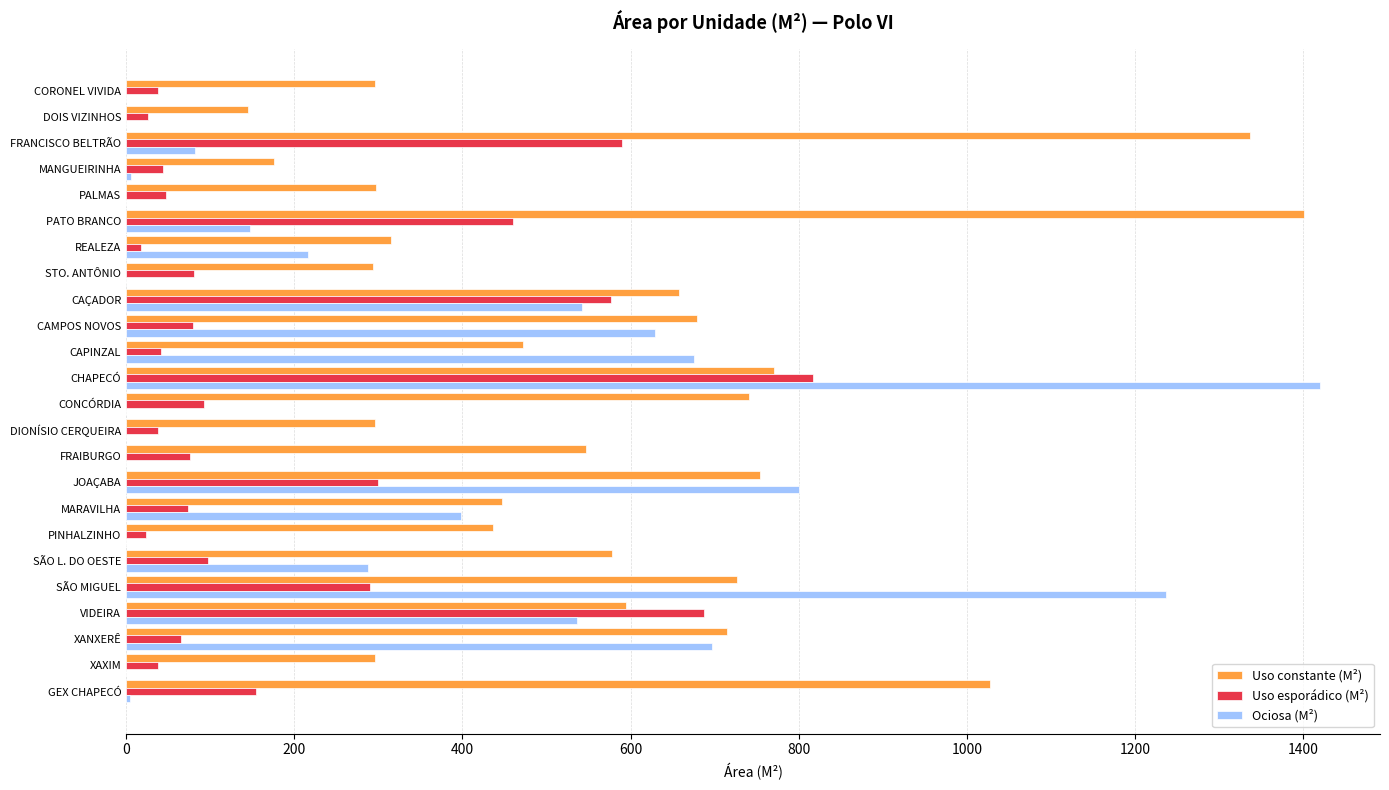

How many series are shown in this chart?

3